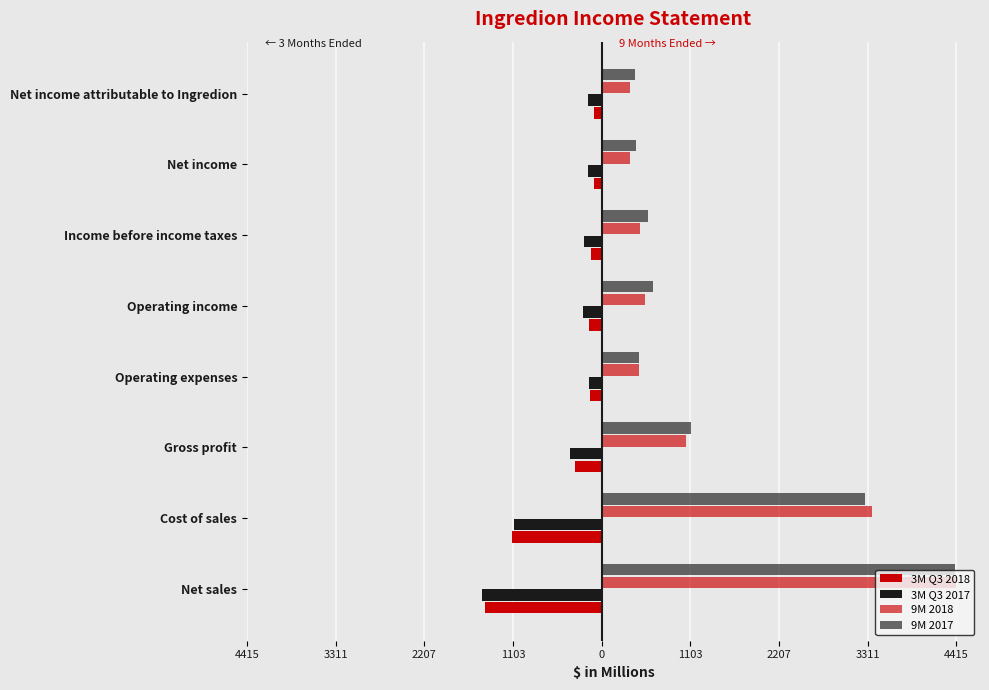

How many distinct data groups are displayed?

4